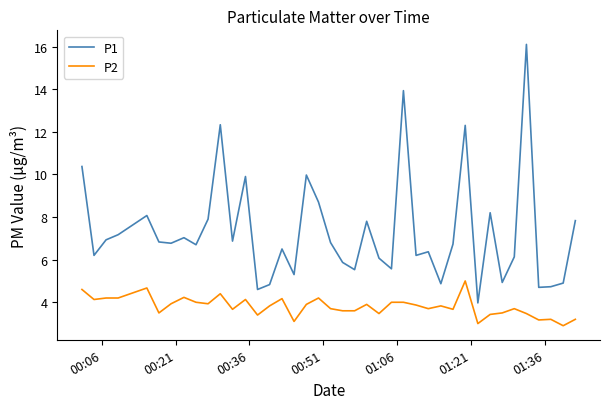

Rank the series by their average value, from highest to lowest.

P1, P2